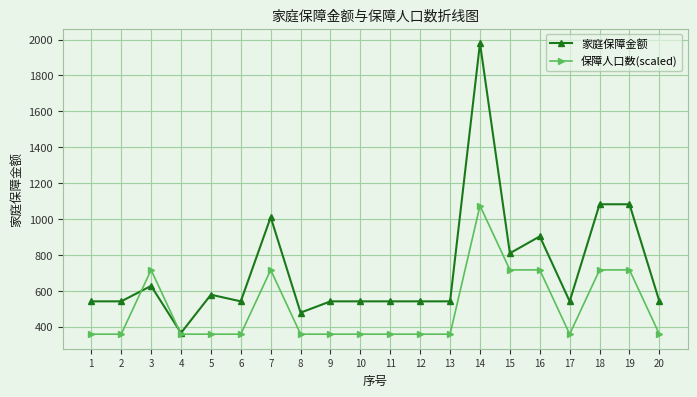

How many data points in 家庭保障金额 are less than 541?

2